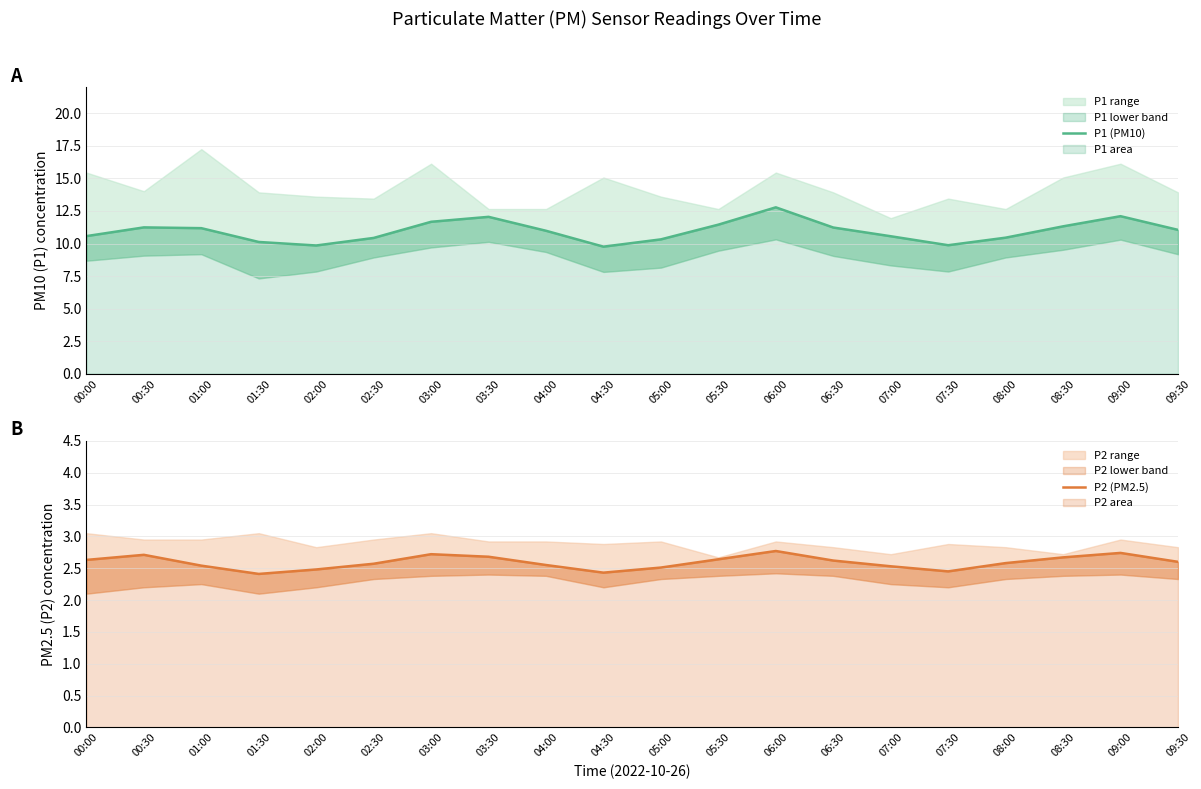

Which series has the largest range (max minus min)?

P1 (PM10)